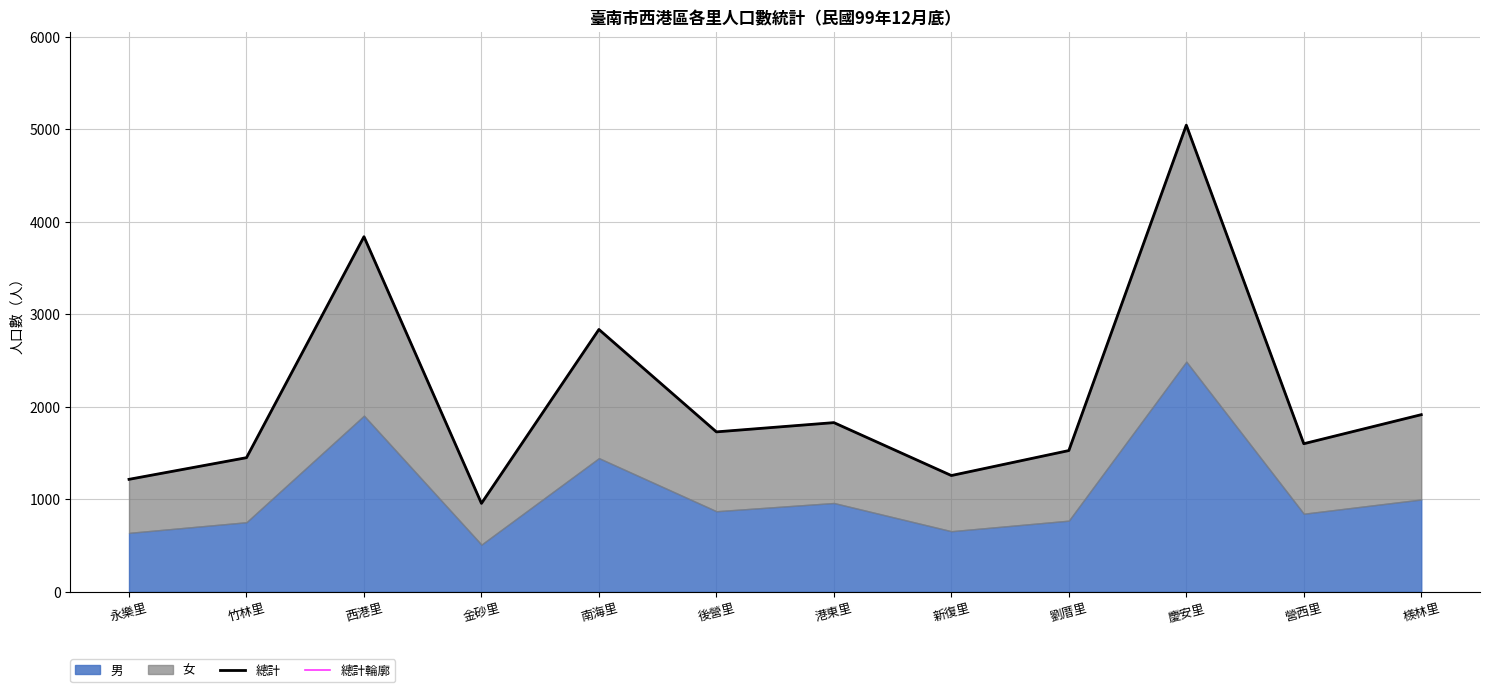

The value of 總計 at 金砂里 is 956. True or false?

True